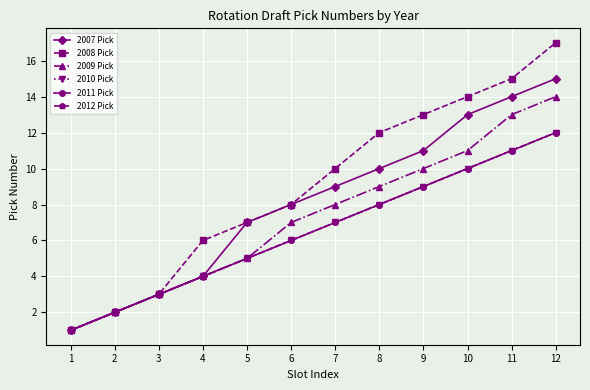

What is the value of the 2011 Pick point at the 4th from the left?

4